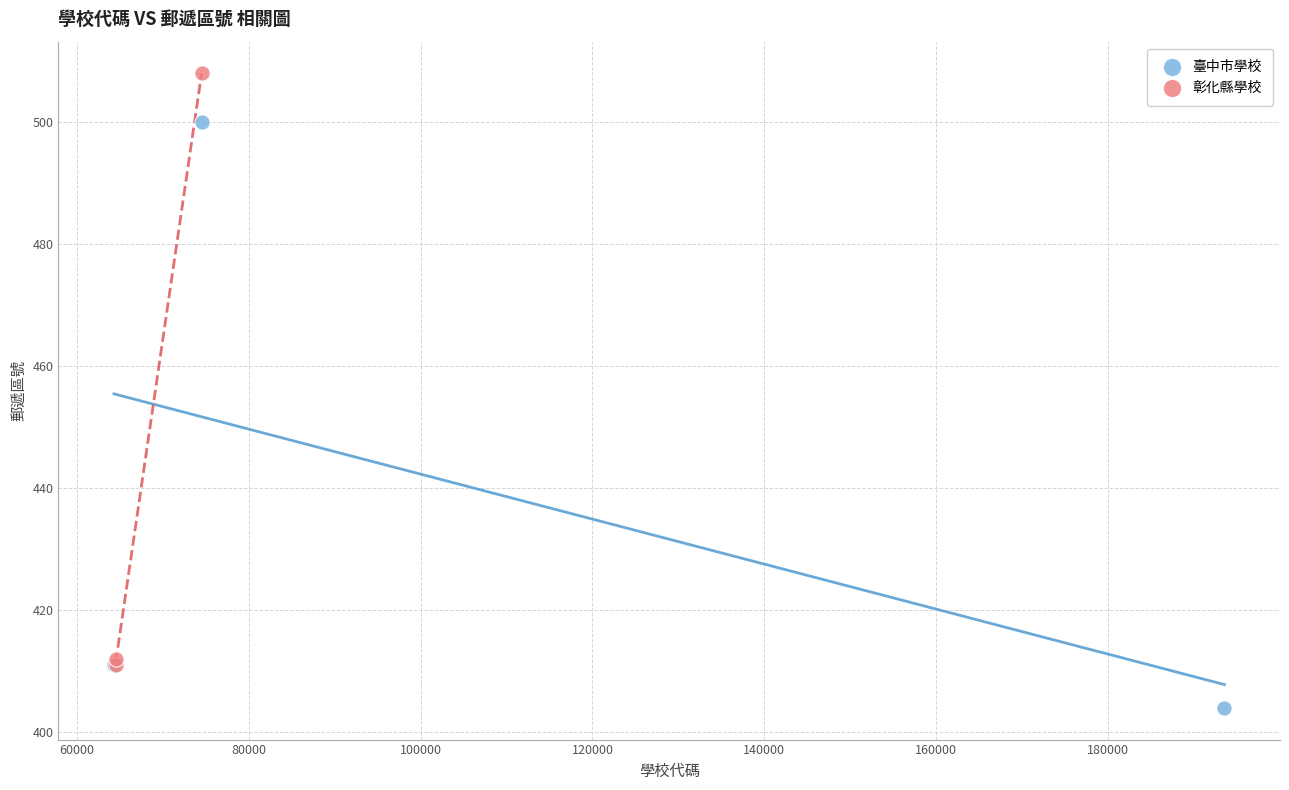

Which series has the largest Y range (max minus min)?

彰化縣學校